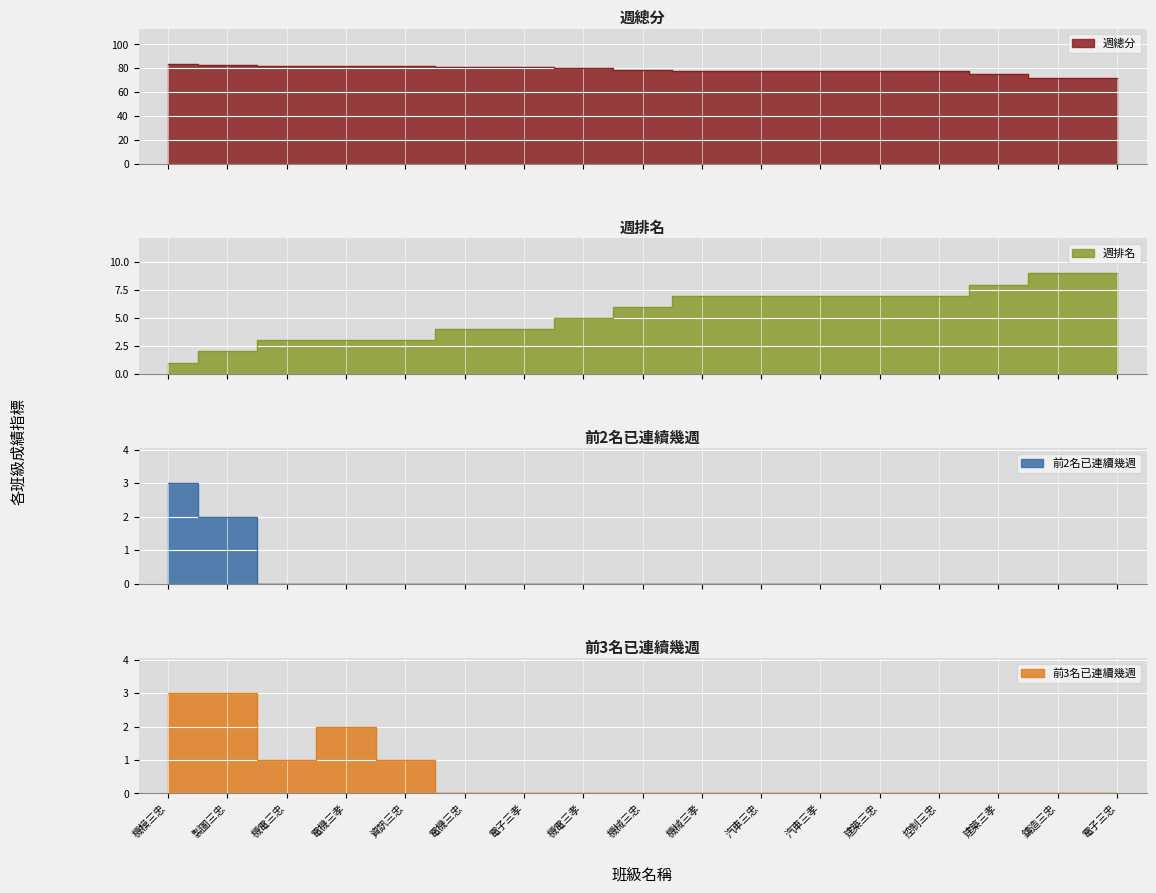

What are all the series names shown in the legend?

週總分, 週排名, 前2名已連續幾週, 前3名已連續幾週